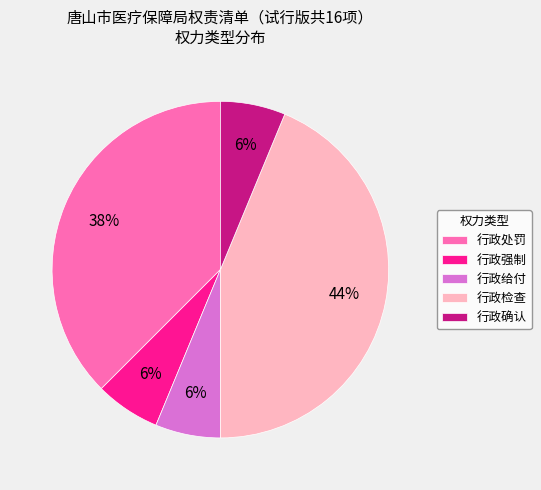

Which category has the biggest portion of the pie?

行政检查